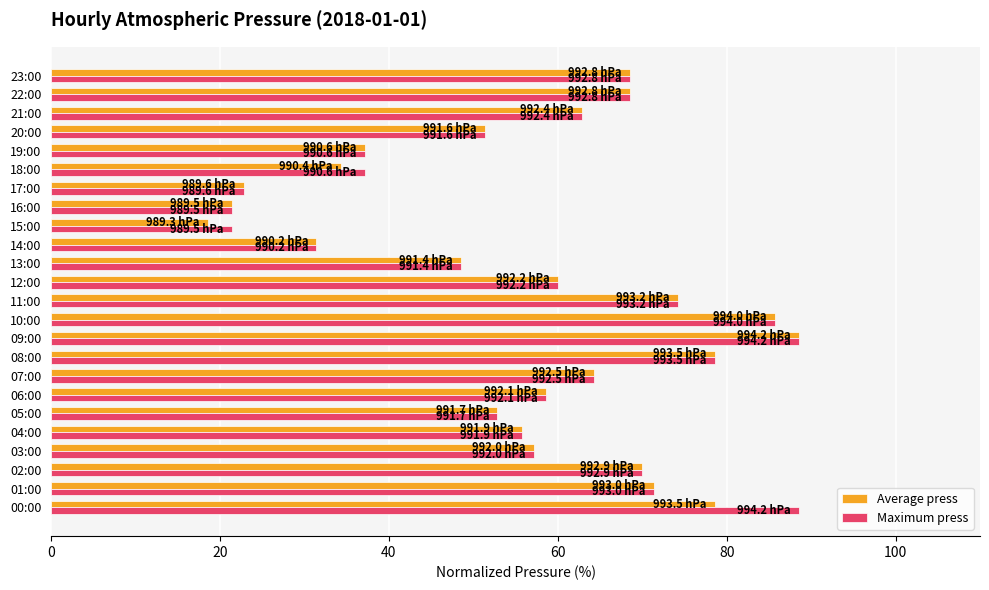

What is the sum of the Average press values at 10:00 and 23:00?

154.3